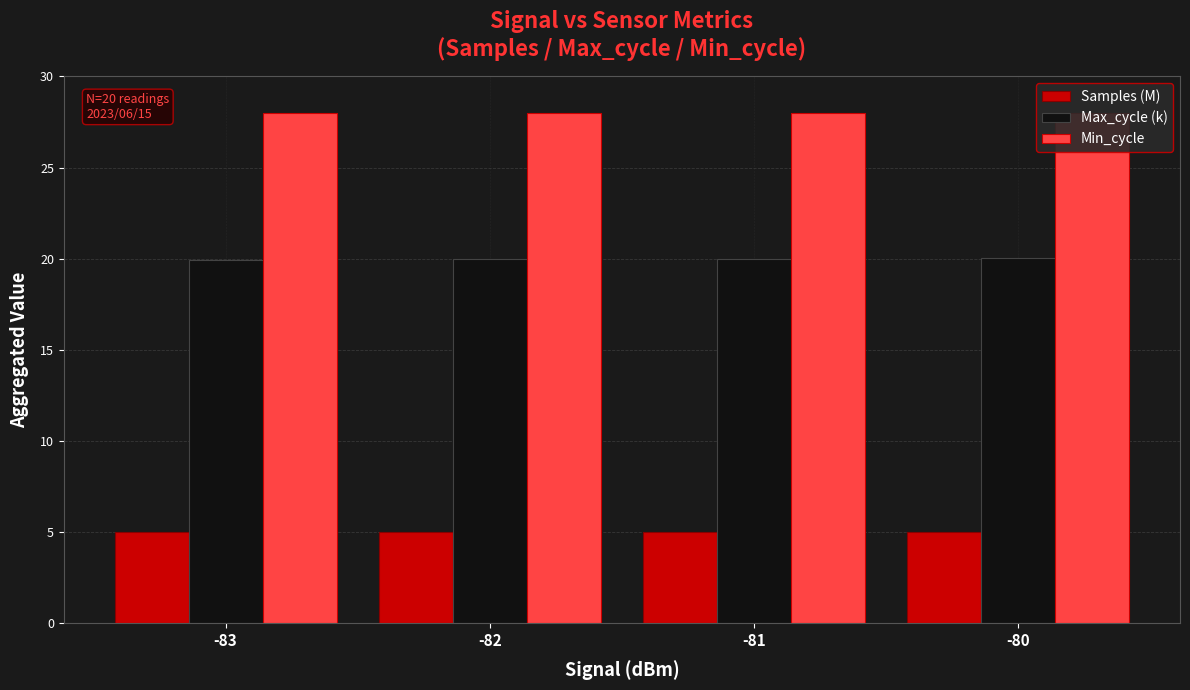

At which category is the sum across all series the highest?

-80